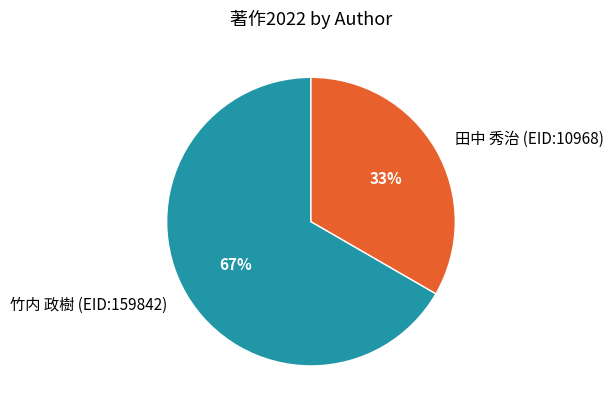

Between 田中 秀治 (EID:10968) and 竹内 政樹 (EID:159842), which is larger?

竹内 政樹 (EID:159842)